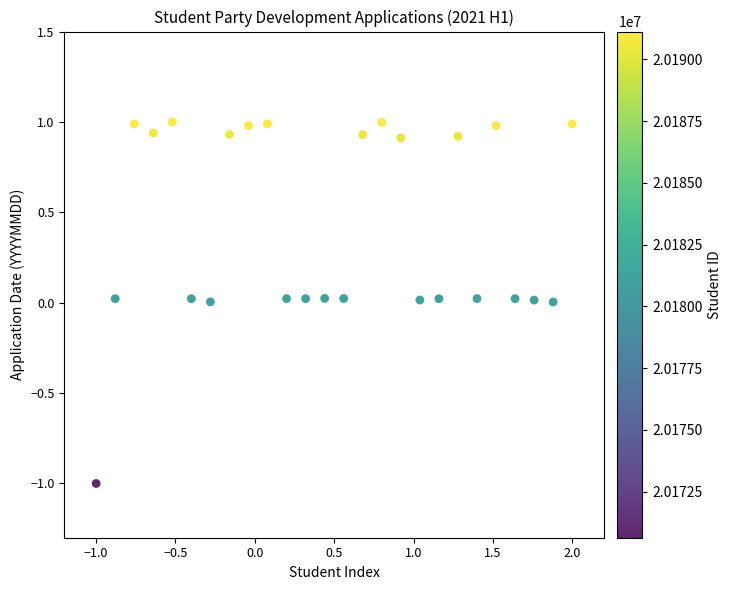

What is the range of Y values (max minus min)?

2.0